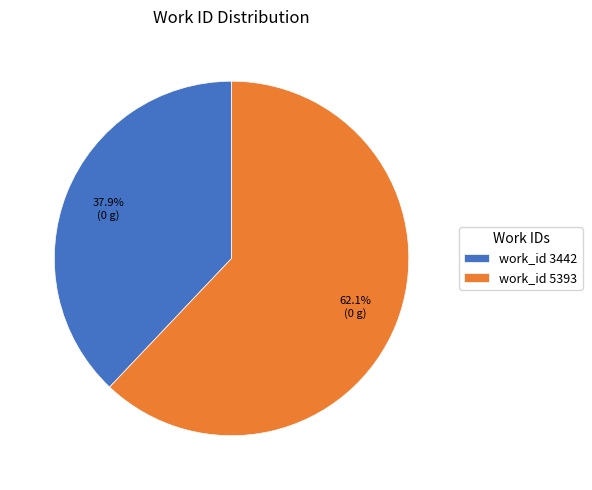

What is the largest slice in the pie chart?

work_id 5393